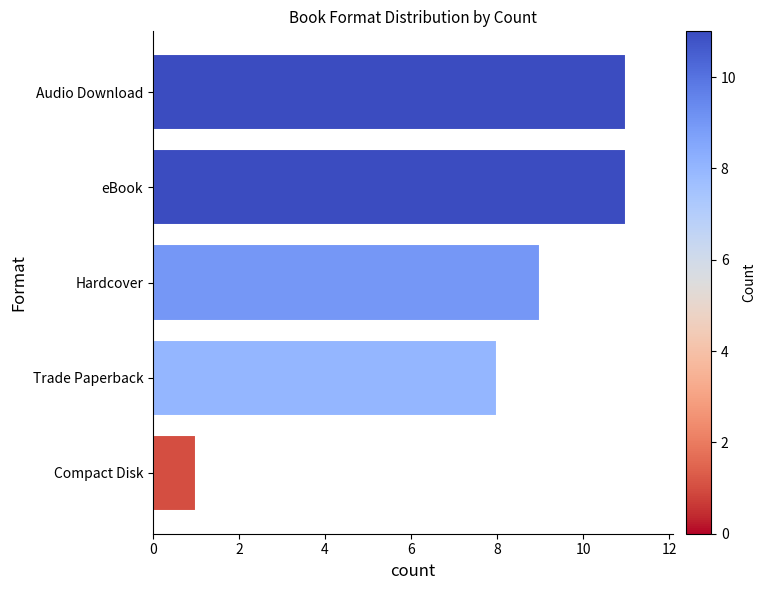

Reading bottom to top, list all the values displayed in this chart.

Compact Disk=1	Trade Paperback=8	Hardcover=9	eBook=11	Audio Download=11